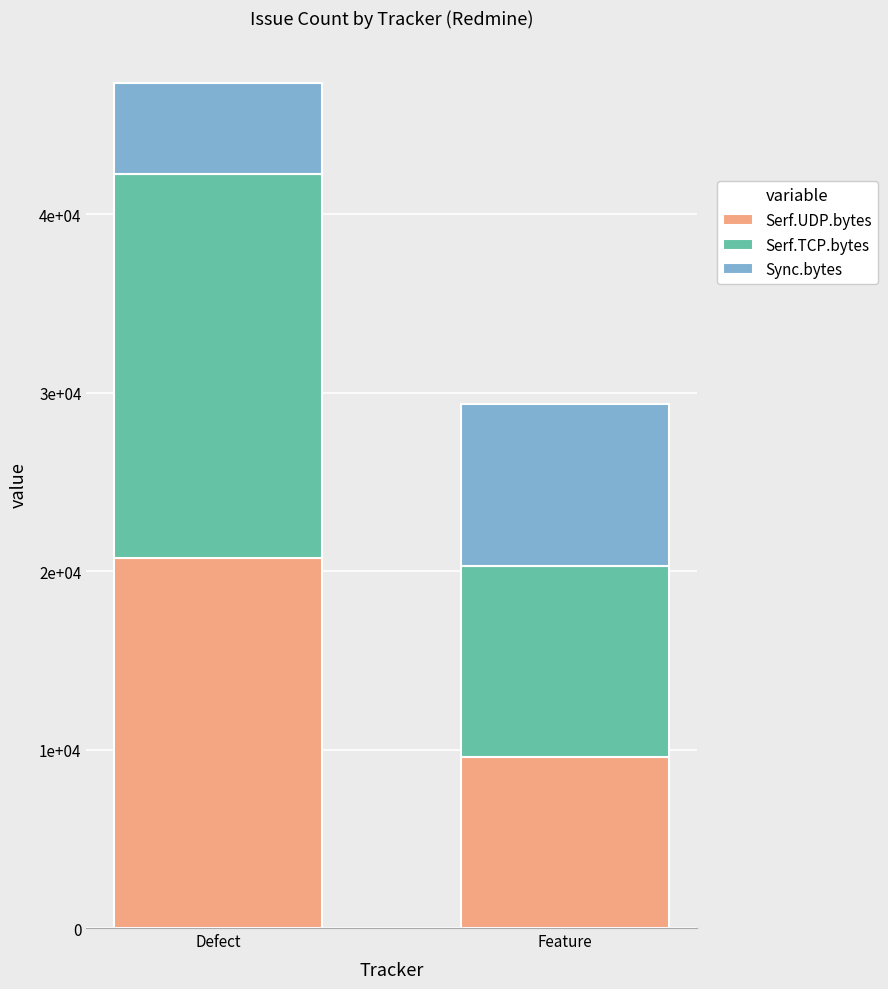

What are all the series names shown in the legend?

Serf.UDP.bytes, Serf.TCP.bytes, Sync.bytes